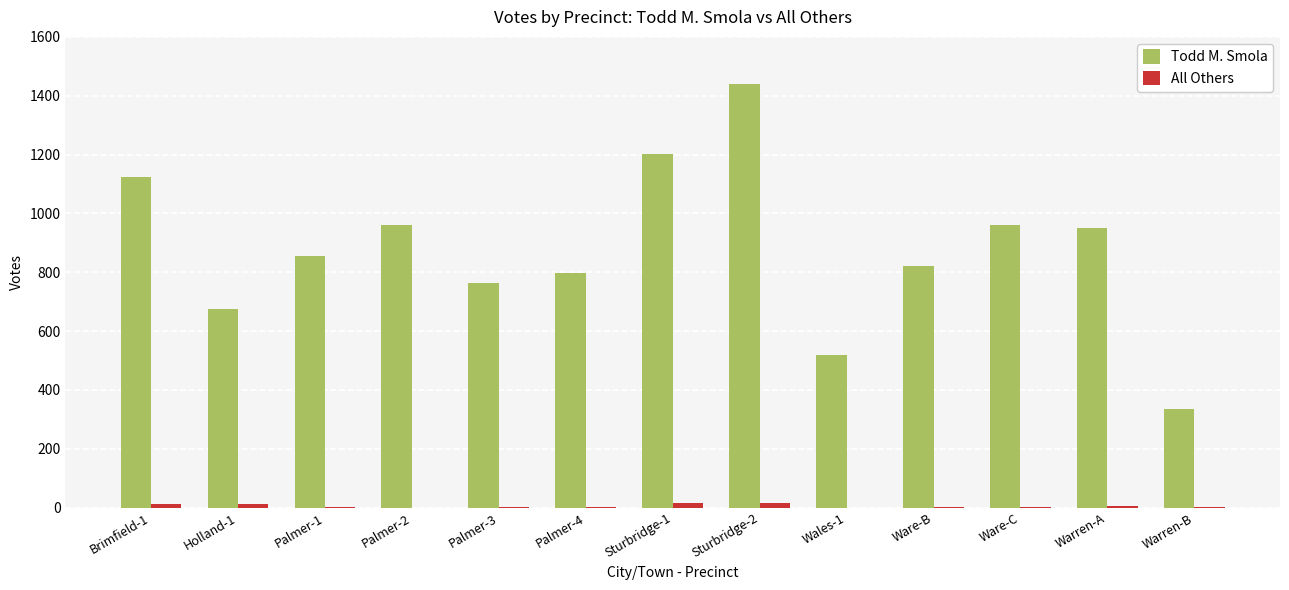

Which series has the widest spread of values?

Todd M. Smola